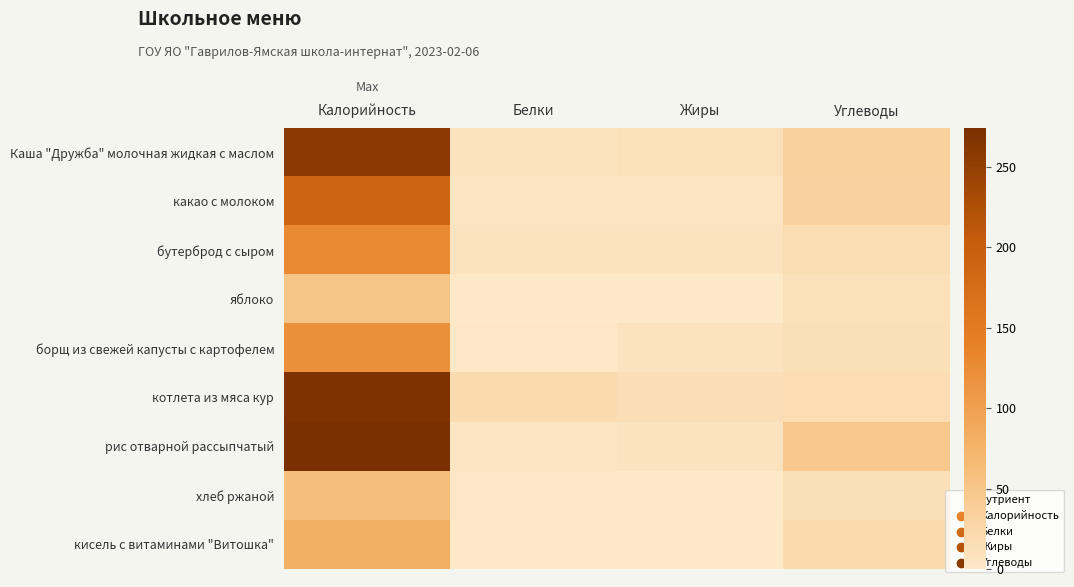

What is the spread (max minus min) of values at Жиры?

14